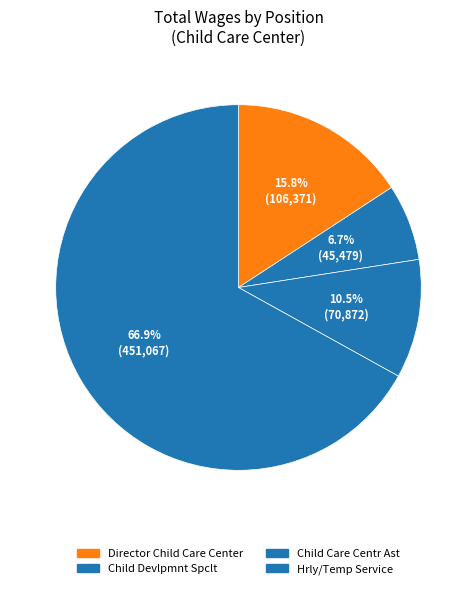

How many segments does this pie chart have?

4